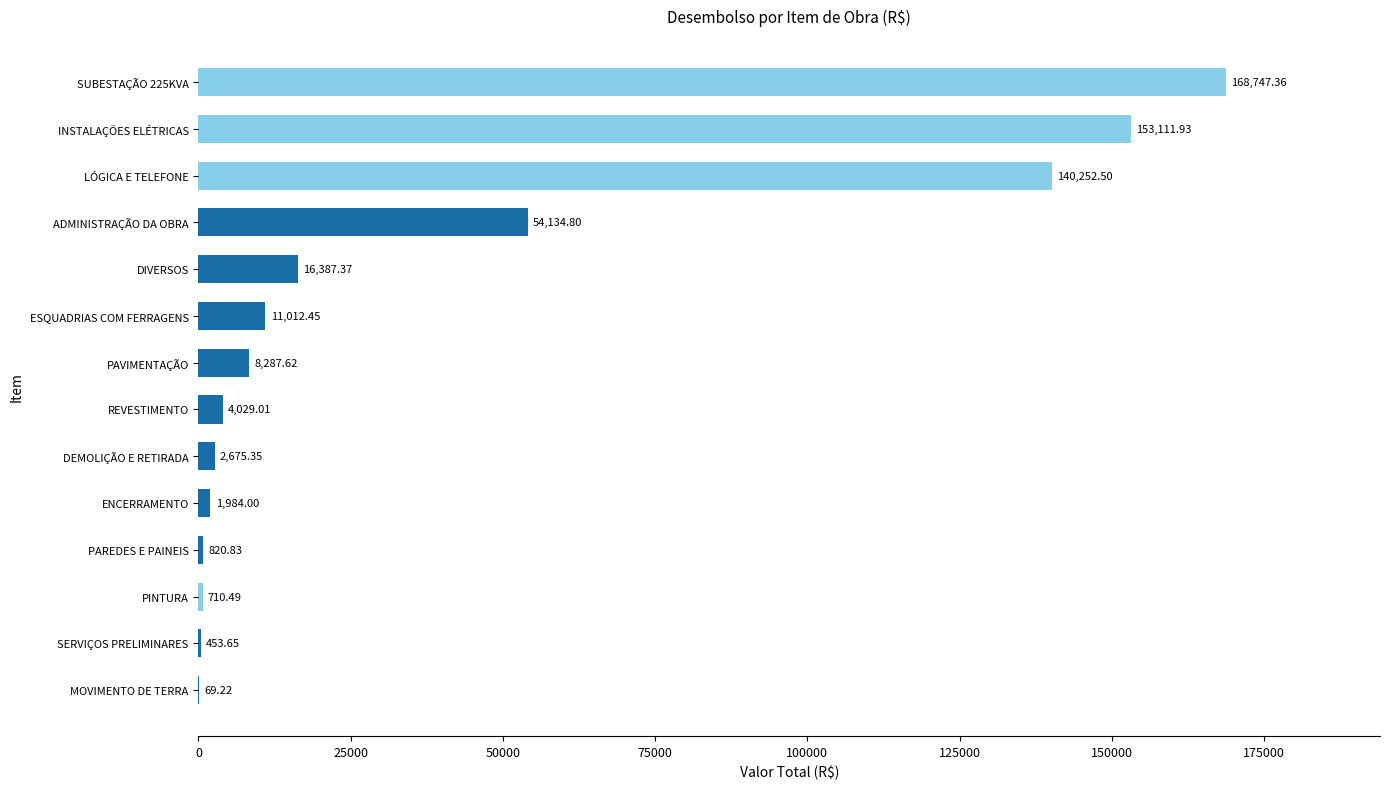

What is the change in value from PAREDES E PAINEIS to SUBESTAÇÃO 225KVA?

+167926.5